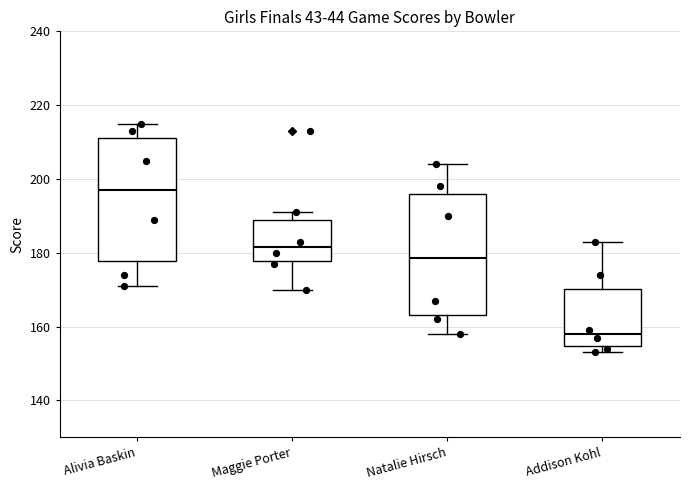

Where is the lower edge of the box for Natalie Hirsch on the y-axis? The values are not printed on the chart, so give them approximately, as read against the axis.

164